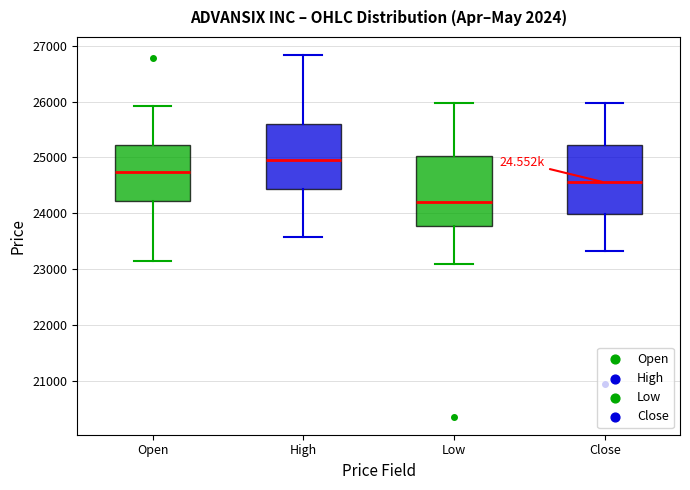

Where does the median line of the box for Close sit on the y-axis? The values are not printed on the chart, so give them approximately, as read against the axis.

24600